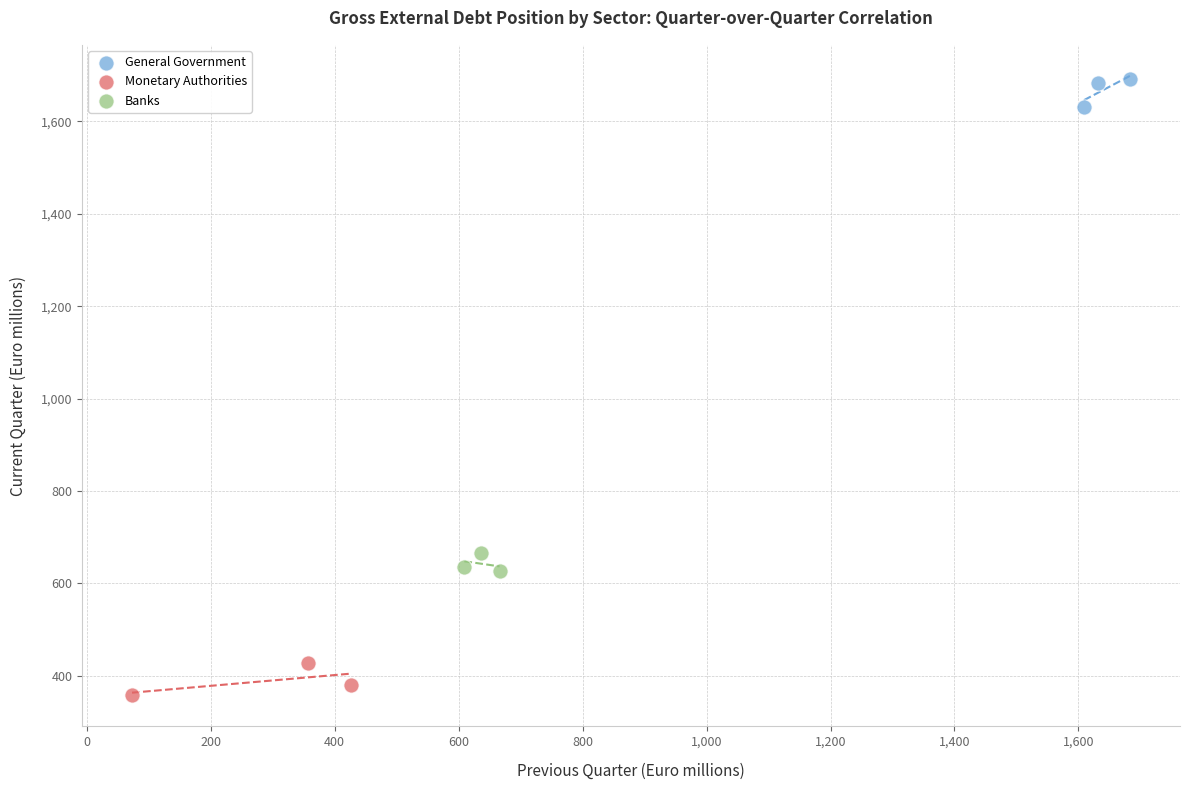

What are all the series names shown in the legend?

General Government, Monetary Authorities, Banks